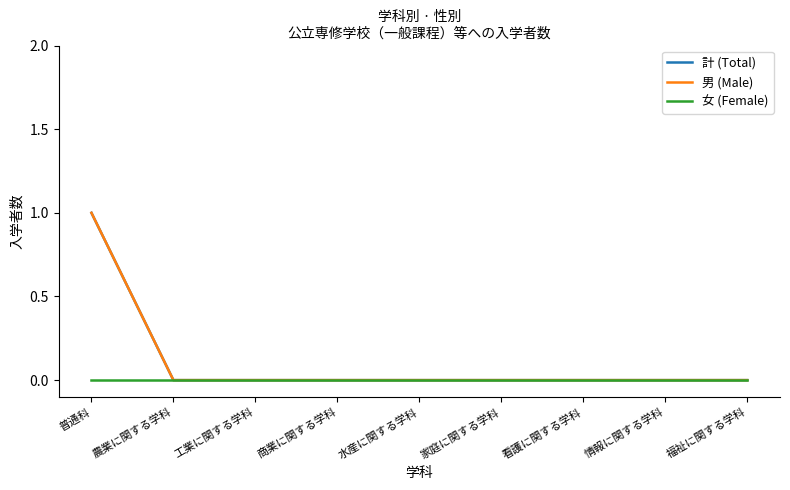

Is the value of 計 (Total) at 普通科 greater than the value of 男 (Male) at 普通科?

No